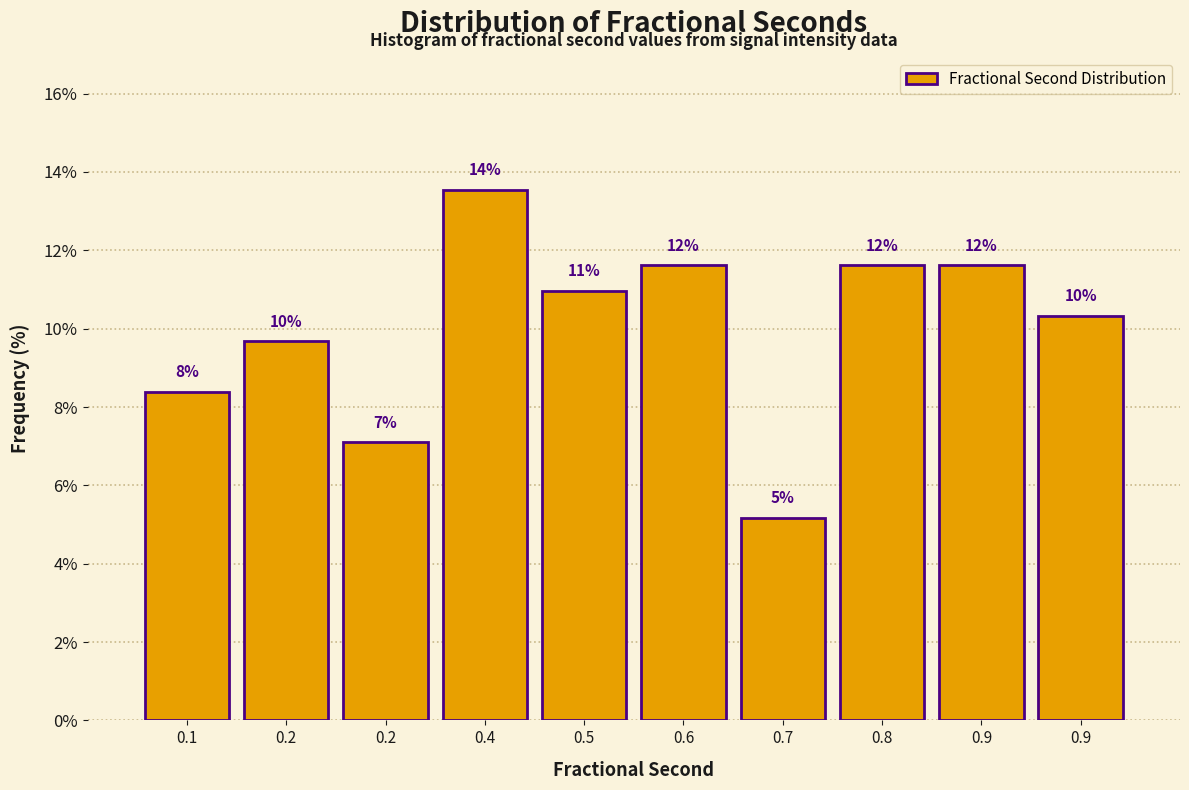

Does the chart contain any negative values?

No